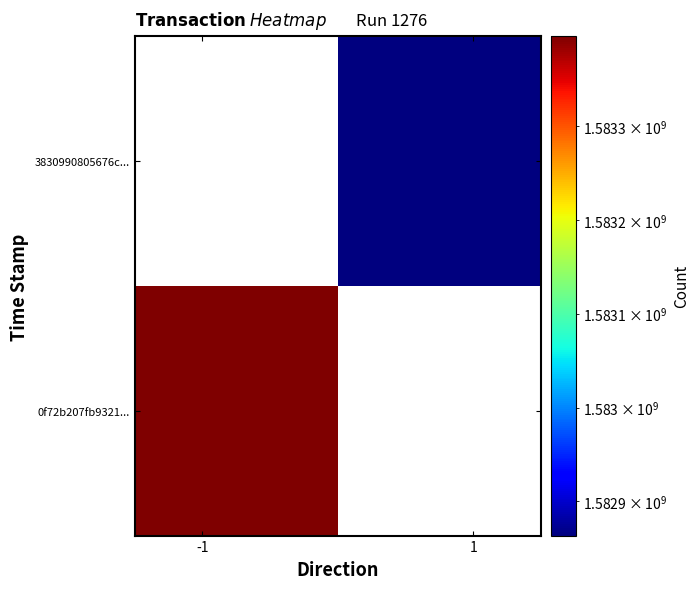

Rank the series by their average value, from lowest to highest.

0f72b207fb9321..., 3830990805676c...